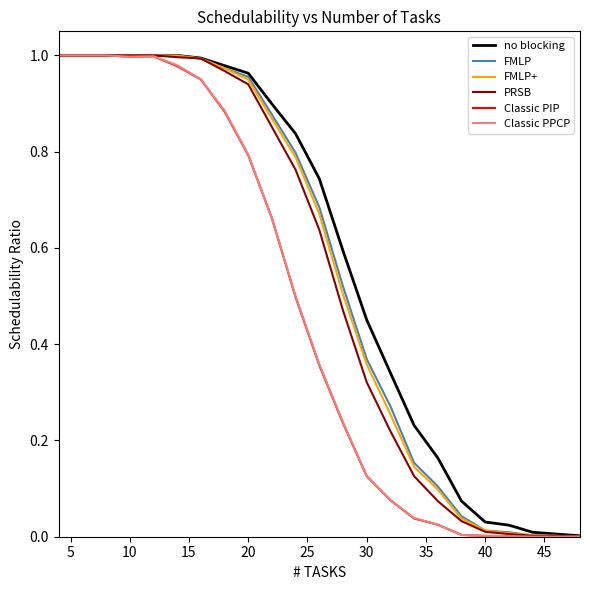

What is the total value across all series at 10?

6.0